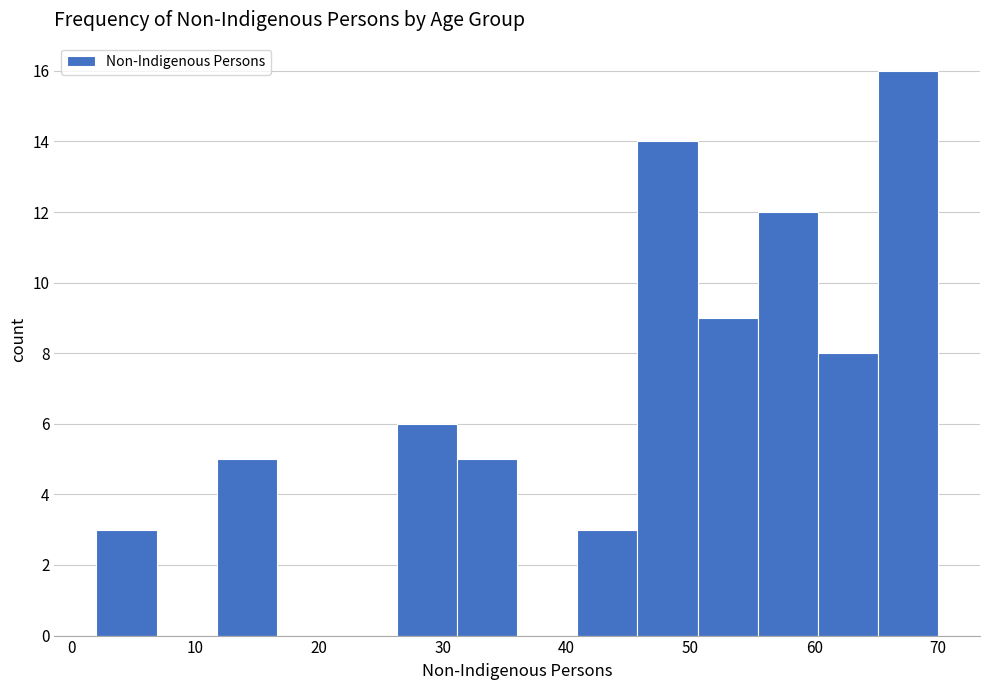

How tall is the bar that spans 55 to 60 on the x-axis? Neither the bar edges nor the heights are printed on the chart, so give them approximately, as read against the axes.

12